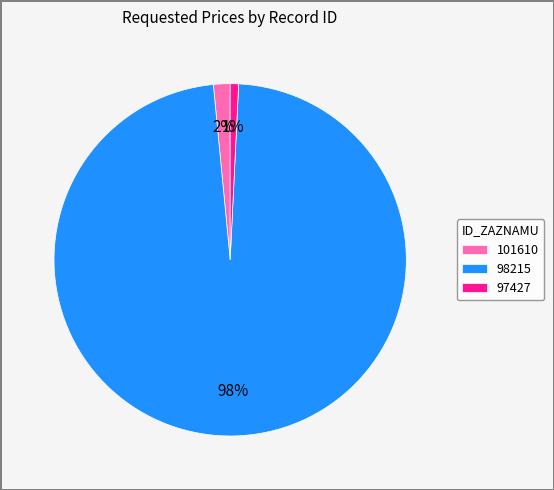

What is the ratio of the value at 97427 to the value at 101610?

0.5